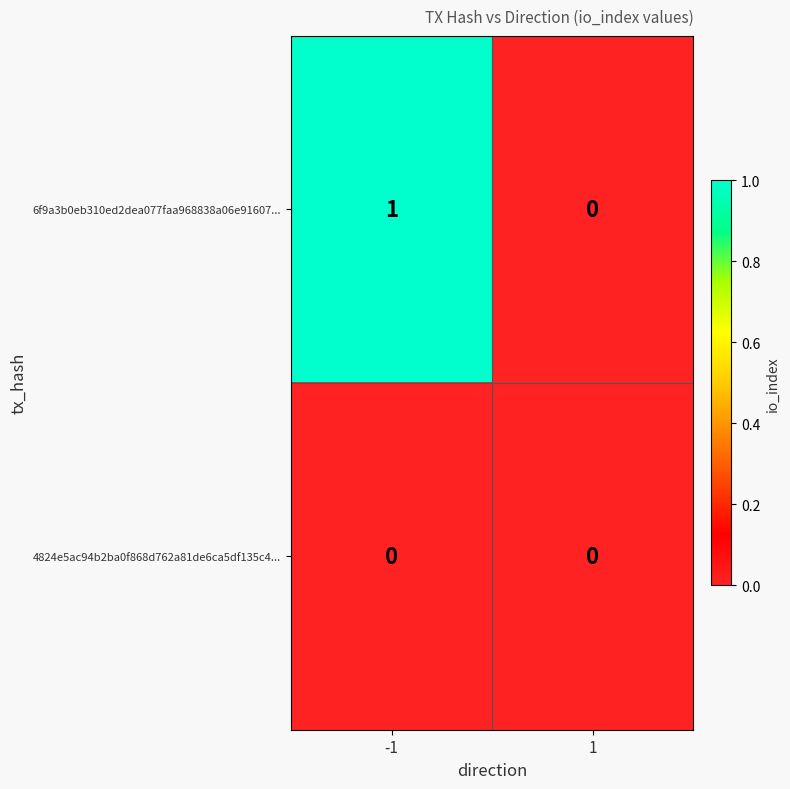

Which series changed the most between -1 and 1?

6f9a3b0eb310ed2dea077faa968838a06e91607...